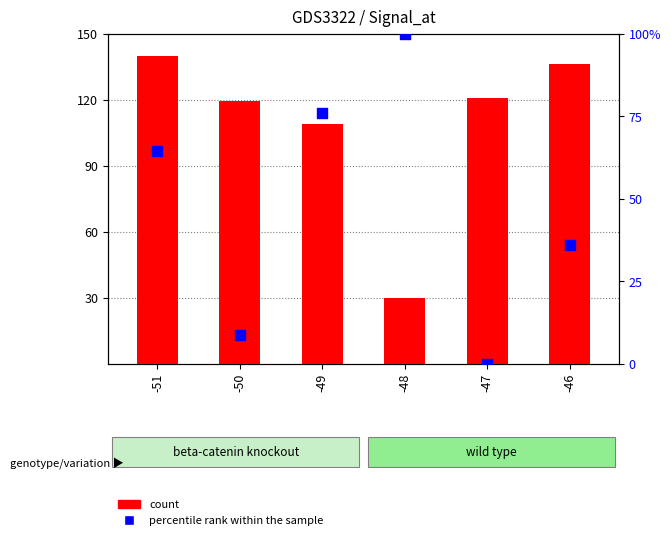

Which series reaches the minimum Y coordinate?

percentile rank within the sample